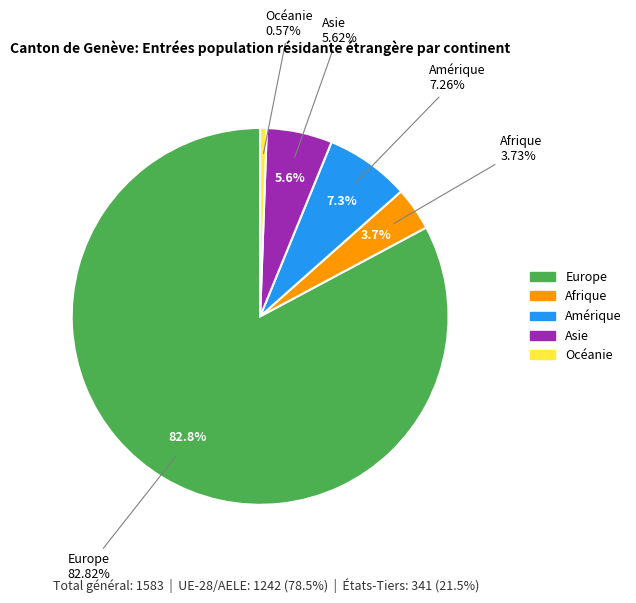

Count the number of slices in the pie.

5